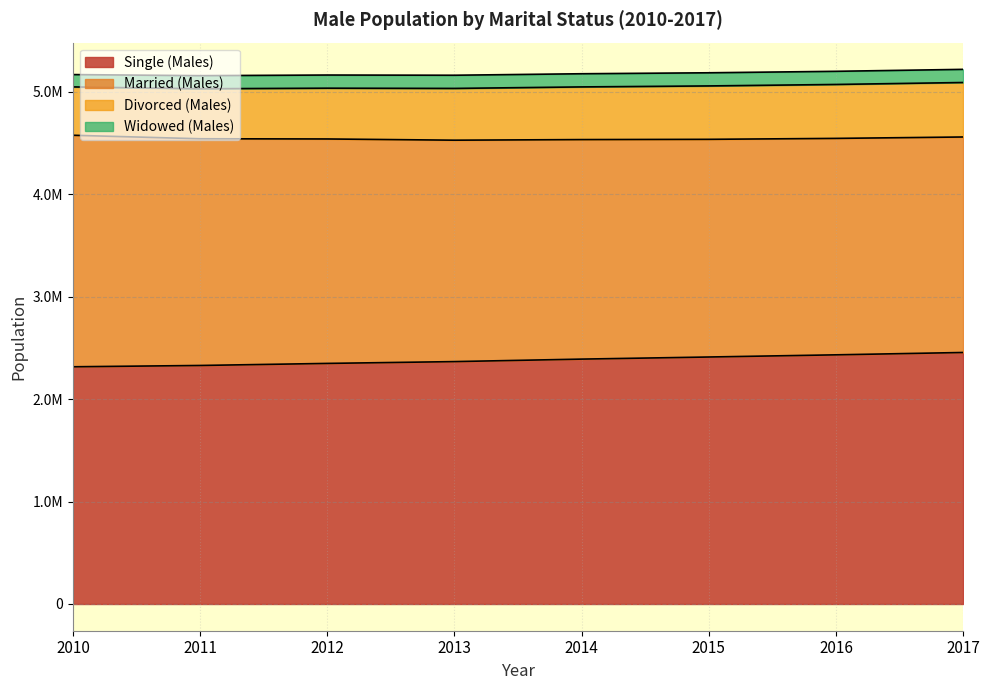

Is it true that Married (Males) equals 956841 at 2015?

False